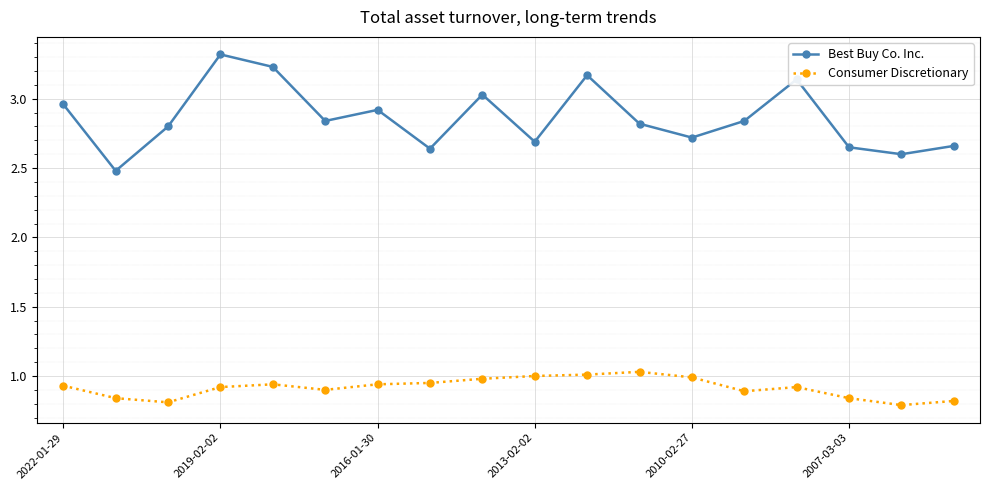

True or false: Consumer Discretionary and Best Buy Co. Inc. intersect in this chart.

False